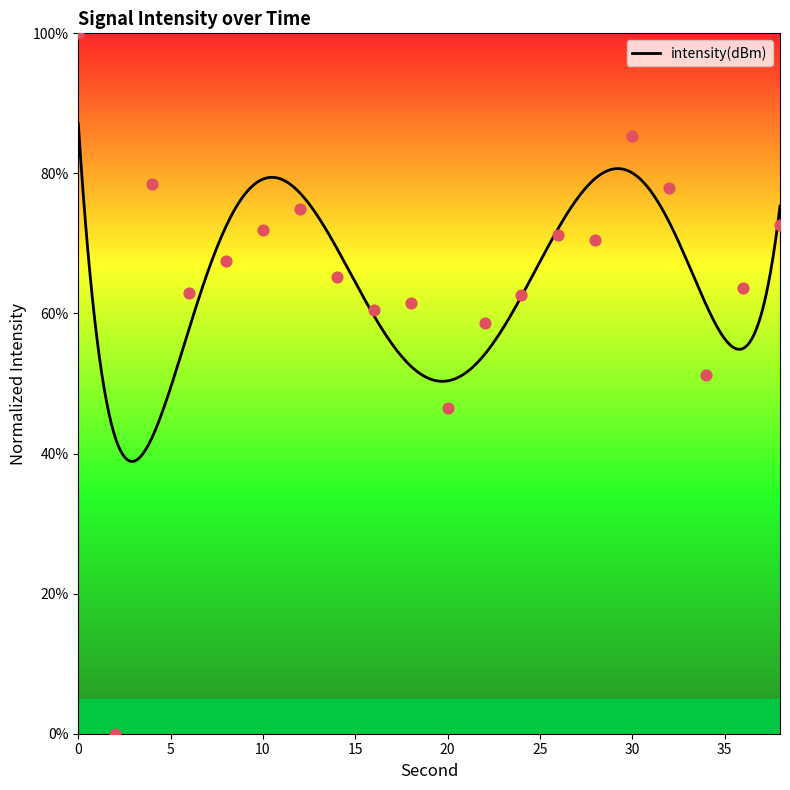

Between 36 and 28, which is larger?

28